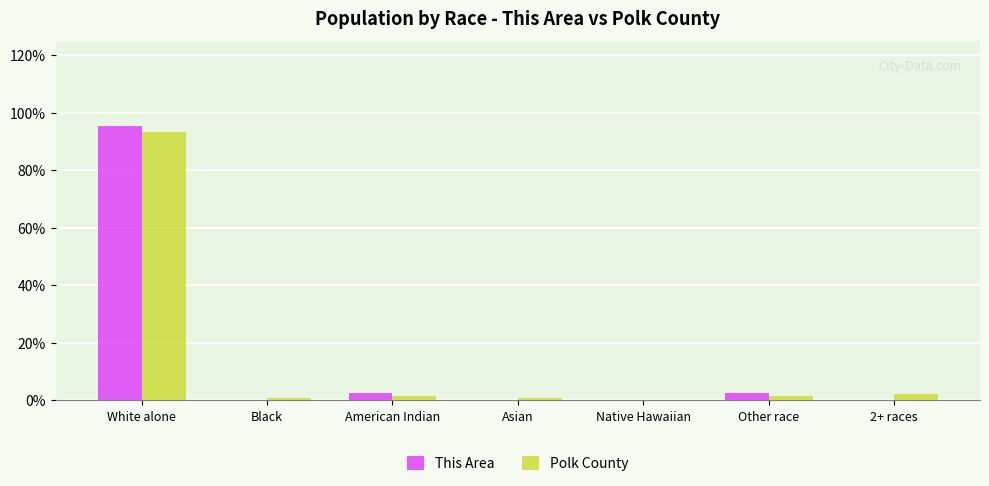

Which category has the highest value across all series?

White alone